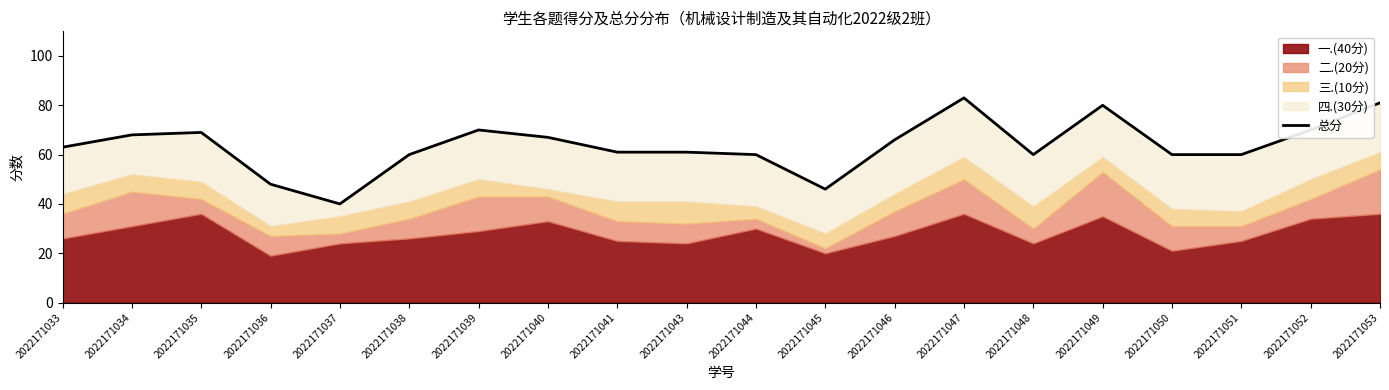

What value does the data have at 2022171050, to the nearest 10?

60